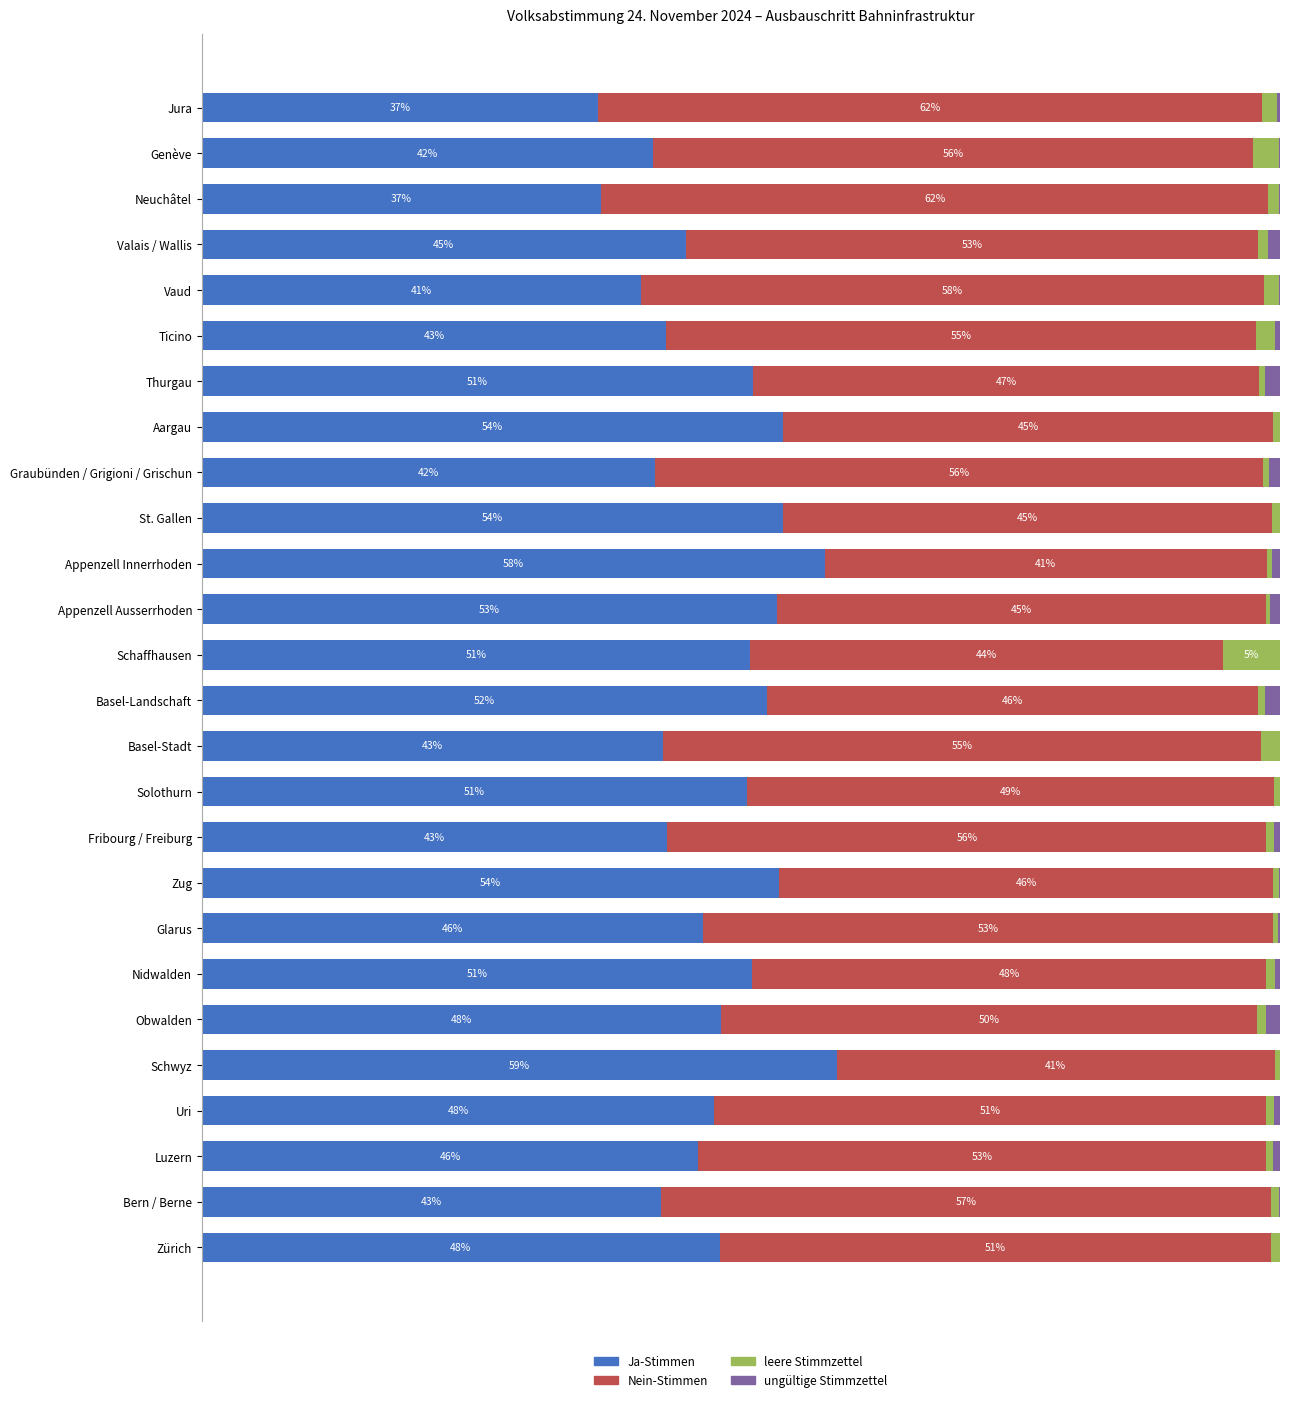

At which label does Ja-Stimmen reach its peak?

Schwyz